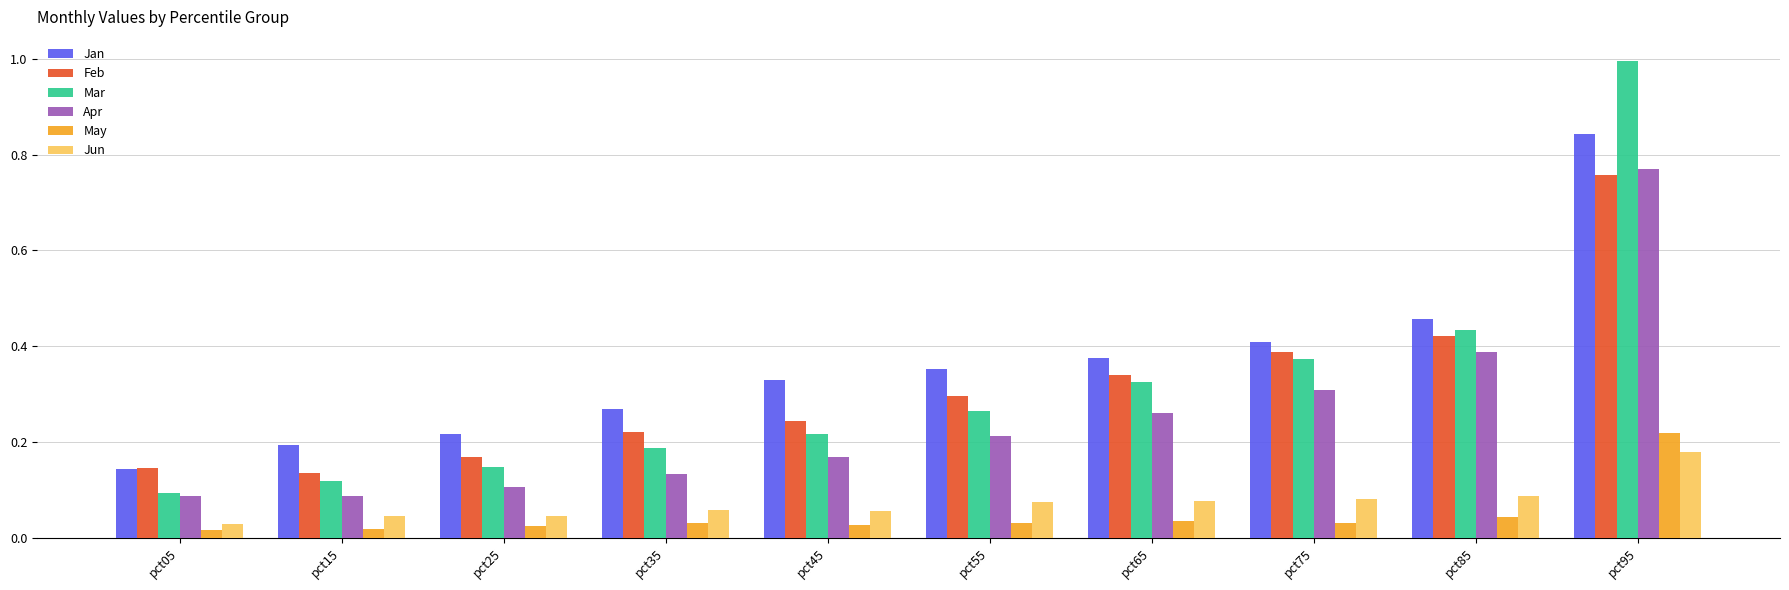

What are all the series names shown in the legend?

Jan, Feb, Mar, Apr, May, Jun